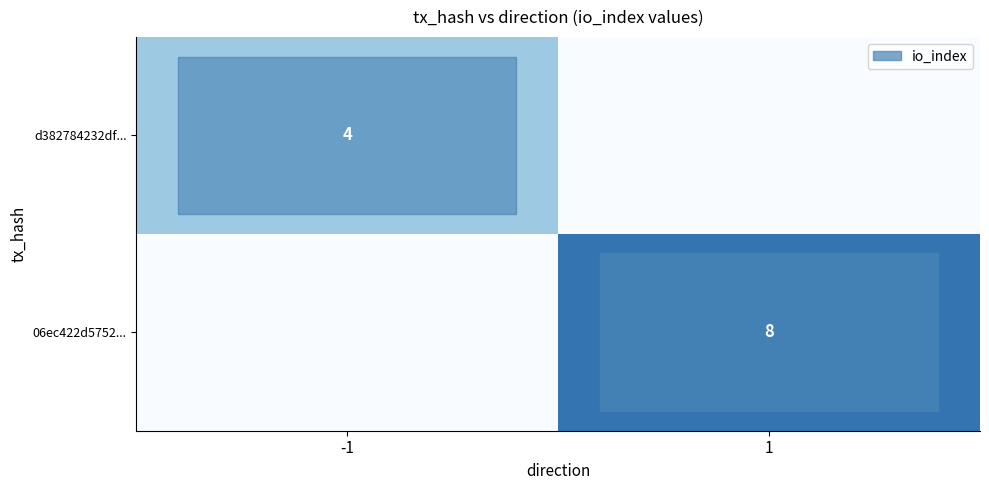

Reading left to right, what are all the values shown in this chart?

row_0: -1=4	1=0
row_1: -1=0	1=8